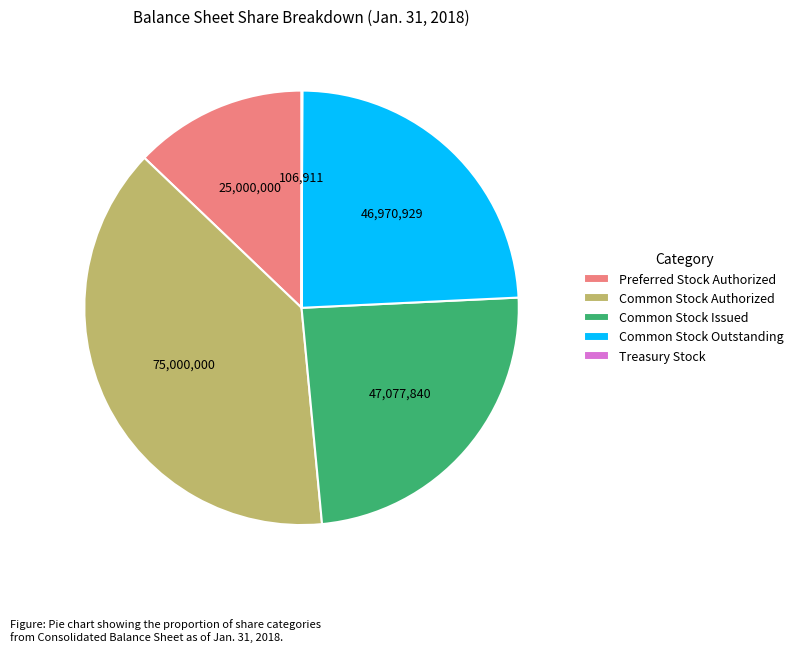

Is the sum of Common Stock Issued and Common Stock Authorized greater than half?

Yes